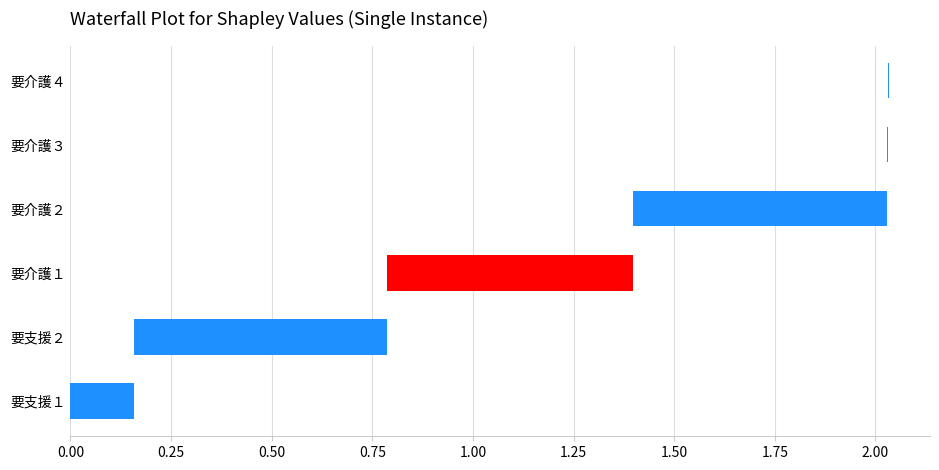

The value of 要介護2割合 at 要介護４ is 0.0. True or false?

True